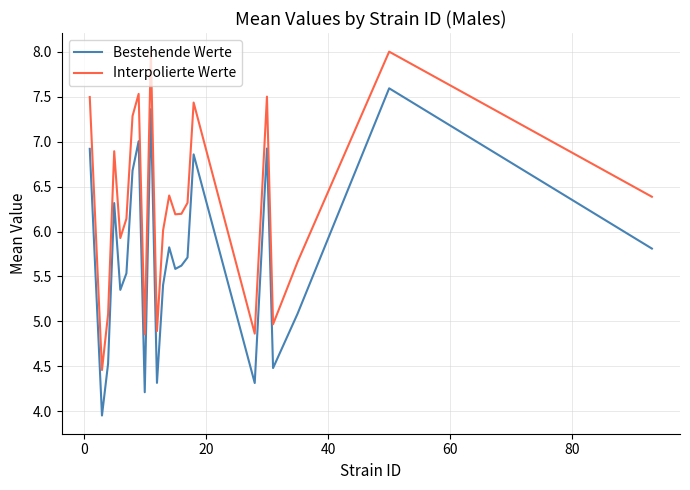

How many categories are shown in the chart?

23